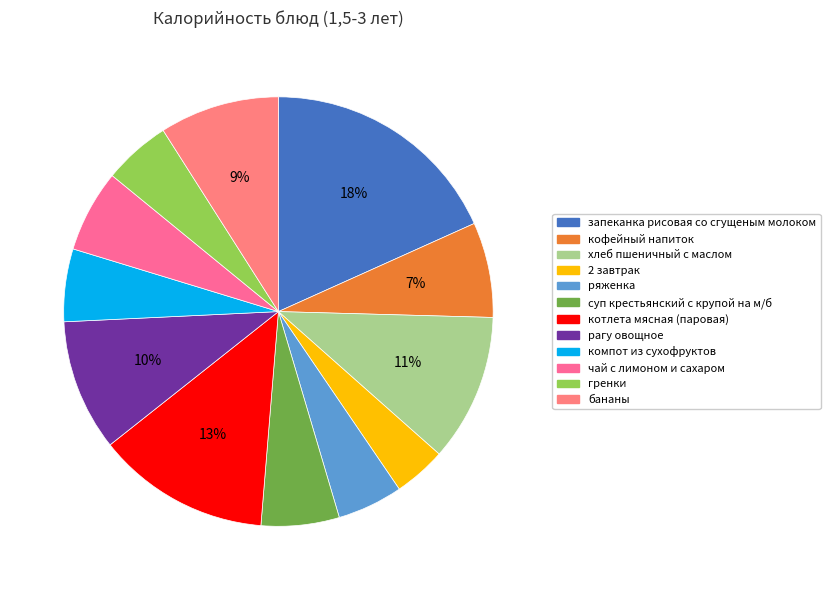

True or false: 2 завтрак accounts for 13% of the total.

False